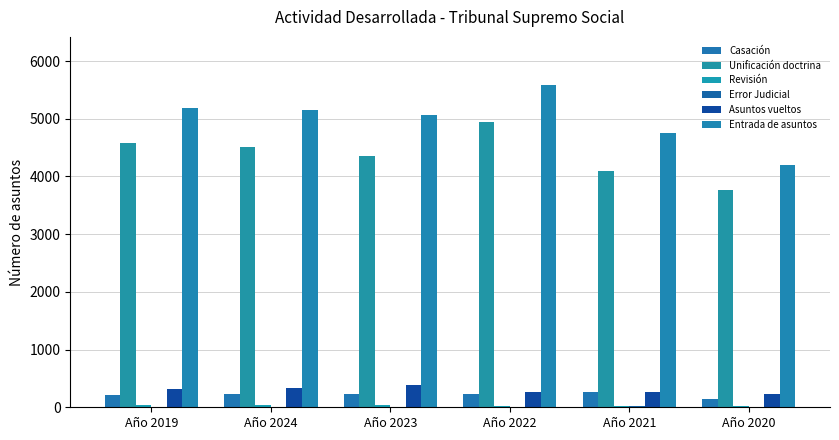

How many categories are shown in the chart?

6